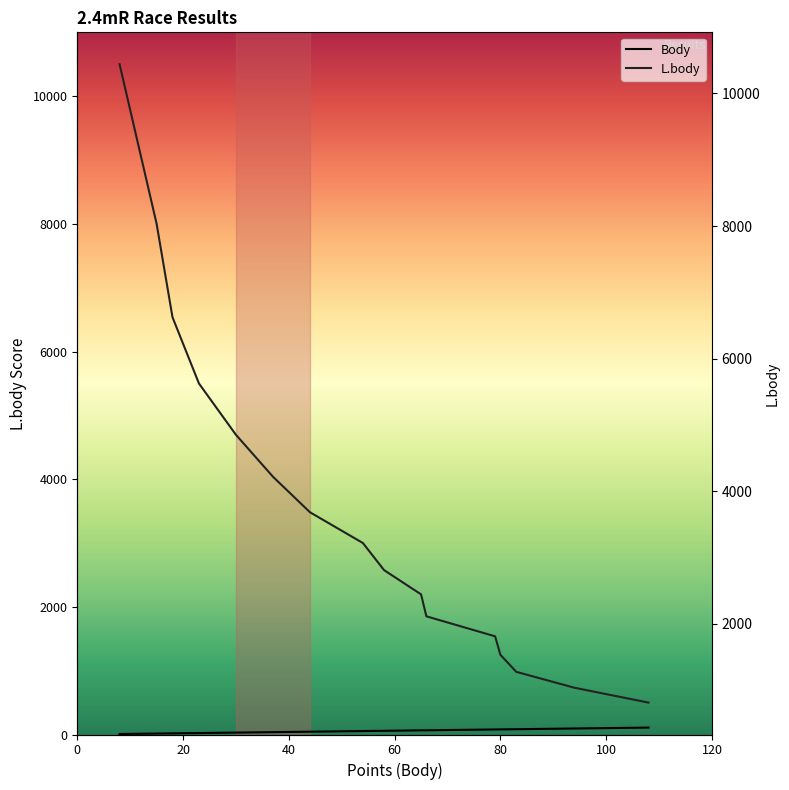

What is the maximum value shown in the chart?

10441